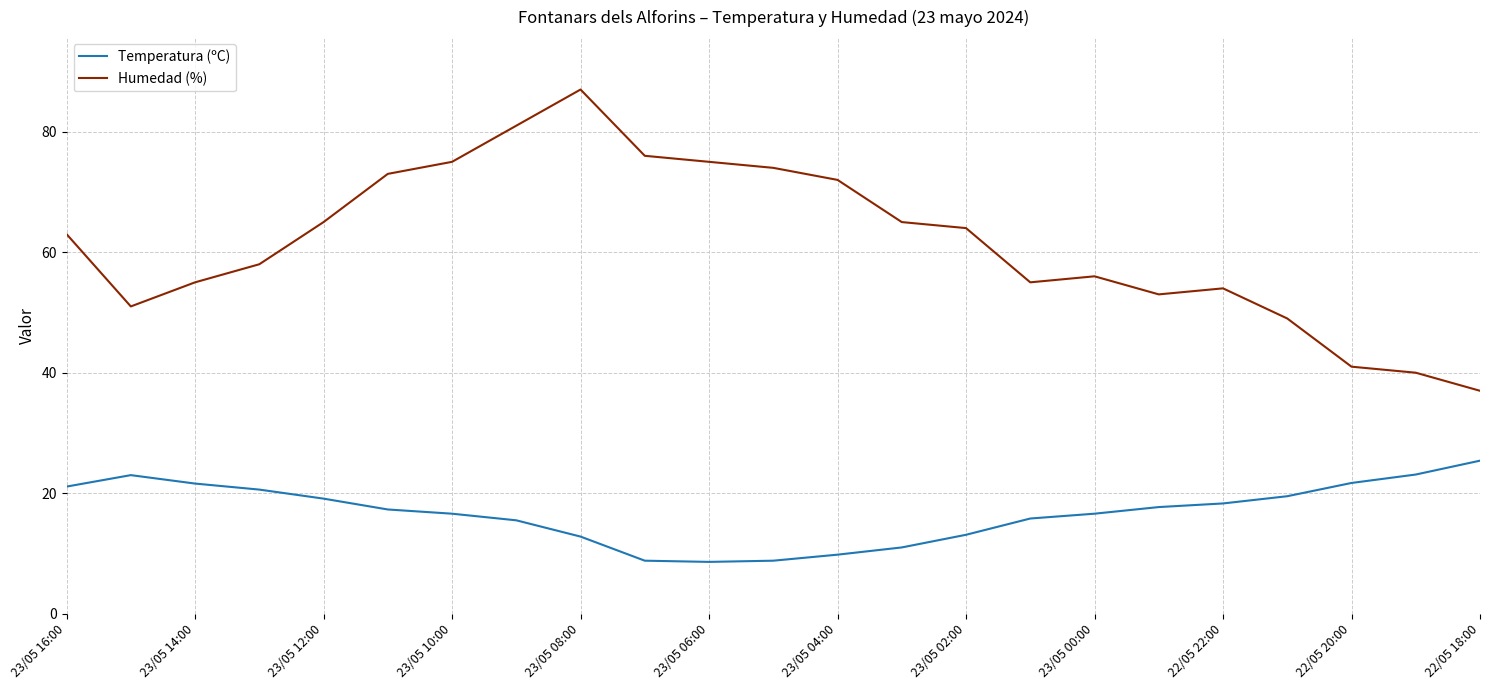

True or false: Temperatura (ºC) and Humedad (%) cross at least once.

False